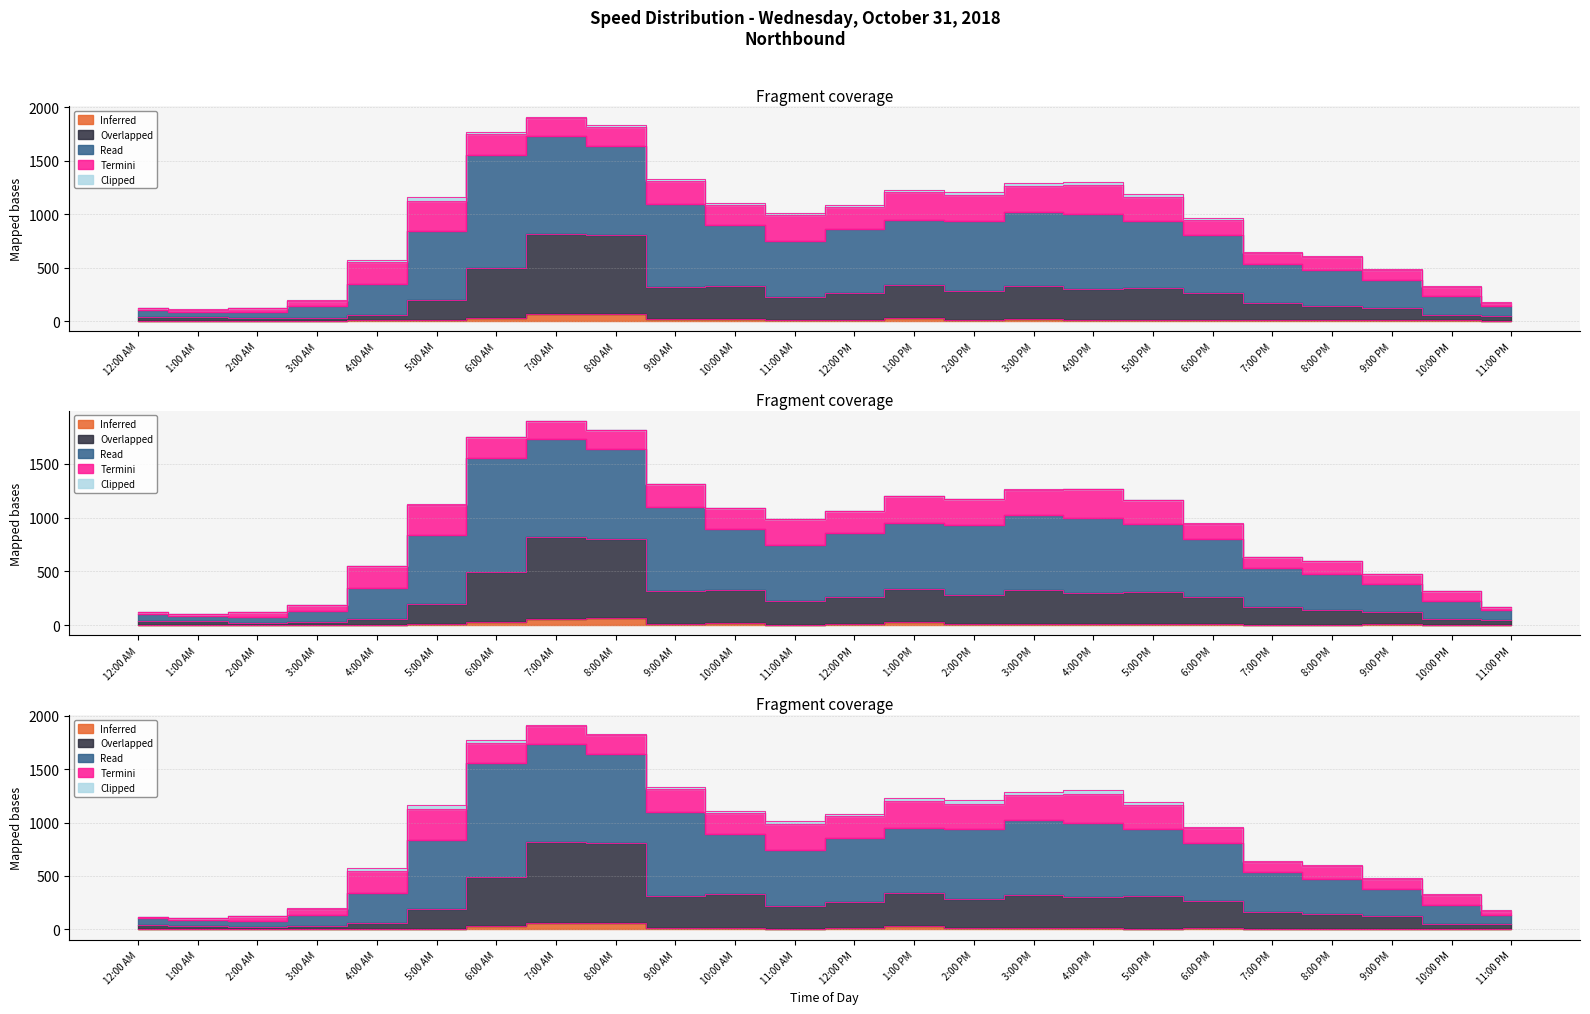

What is the label of the 10th point from the left?

9:00 AM